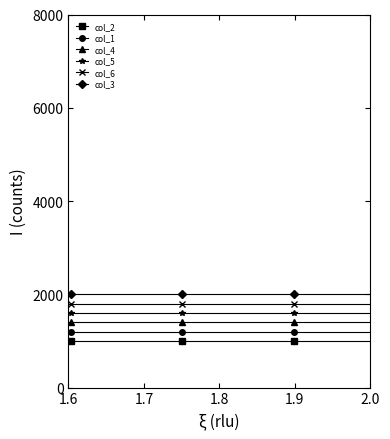

True or false: col_6 and col_5 cross at least once.

False